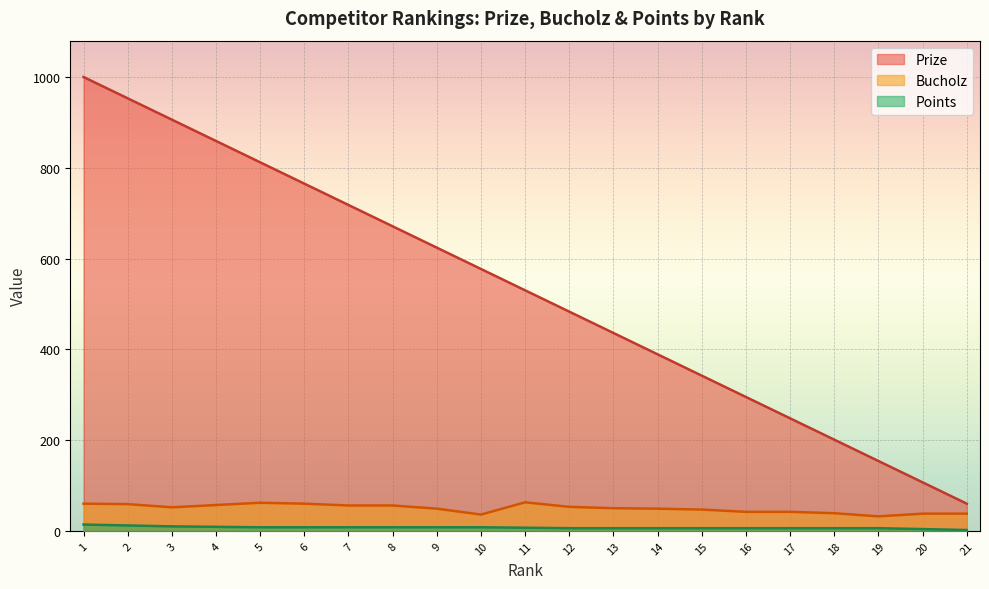

Rank the series by their maximum value, from highest to lowest.

Prize, Bucholz, Points